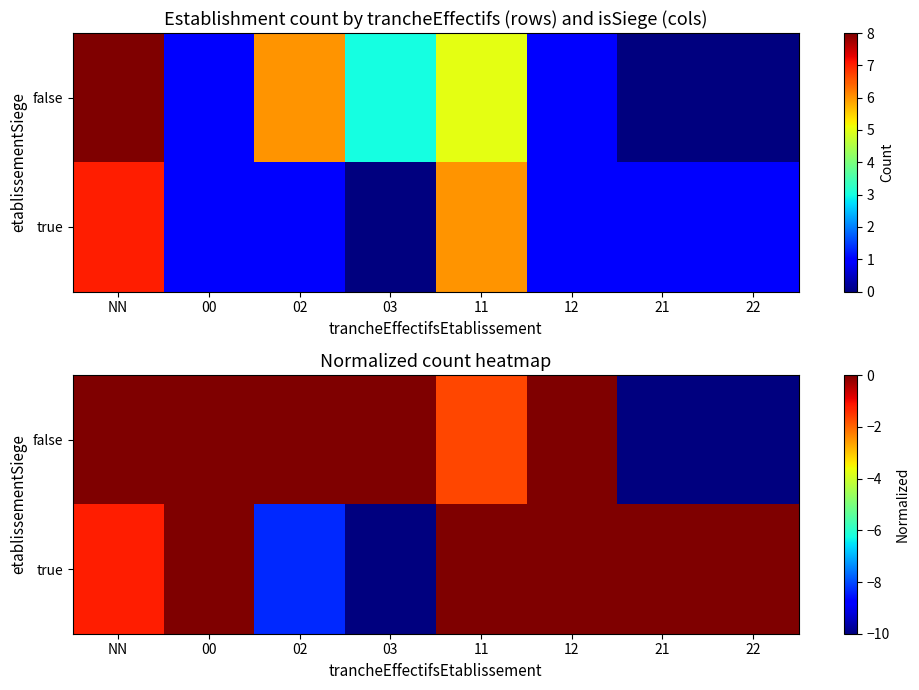

Is it true that true equals -5.8 at 22?

False